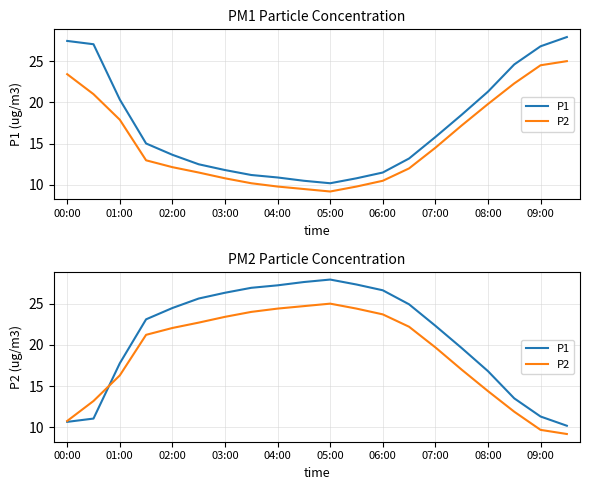

What is the value of the P1 point at the 4th from the left?

23.1